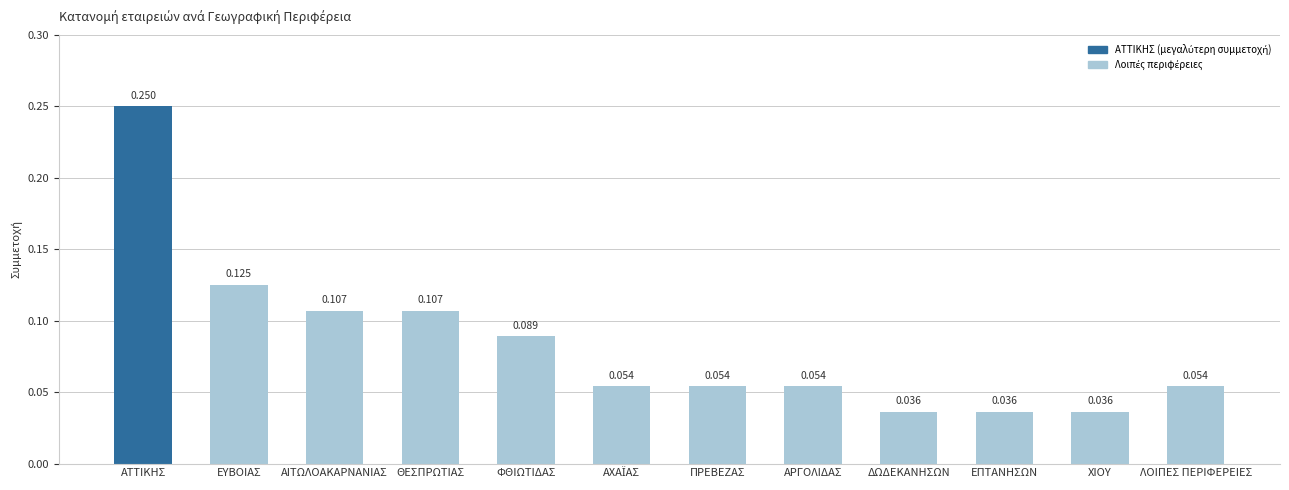

What is the label of the 10th bar from the left?

ΕΠΤΑΝΗΣΩΝ